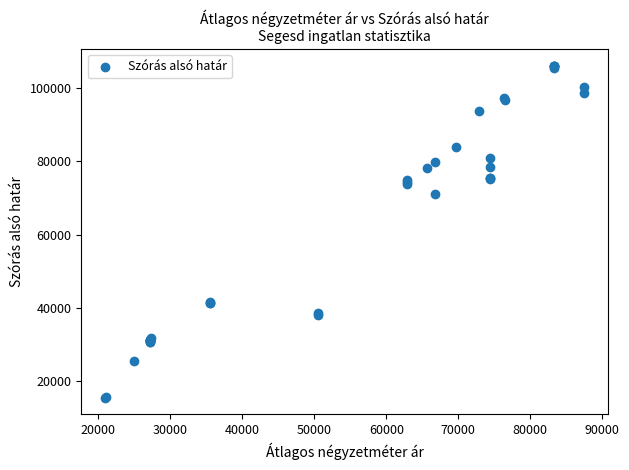

What Y value in the scatter plot is closest to 60823?

71234